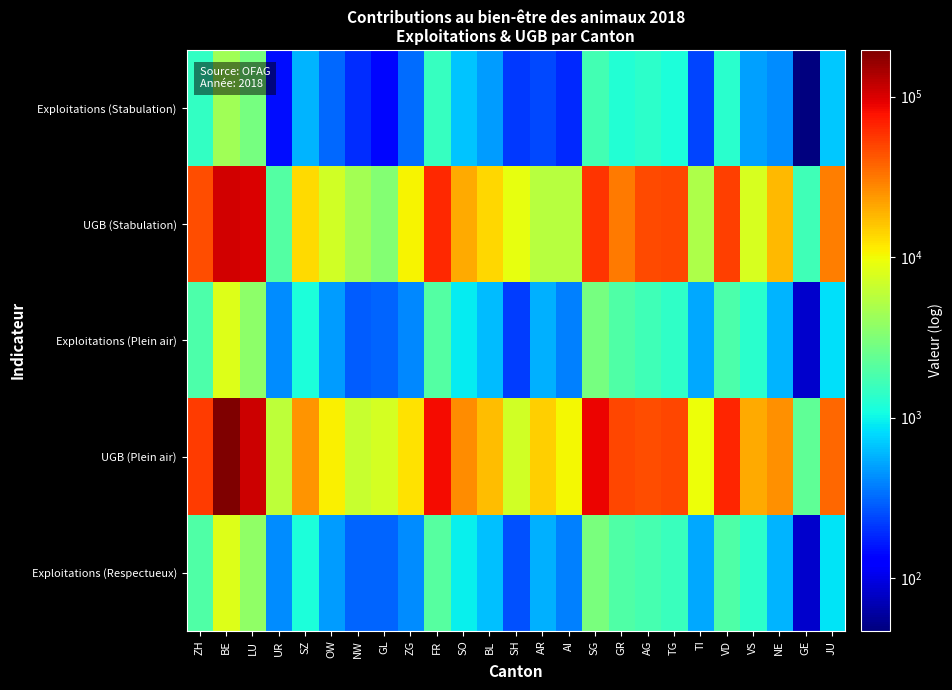

Between GE and TI, which is larger?

TI